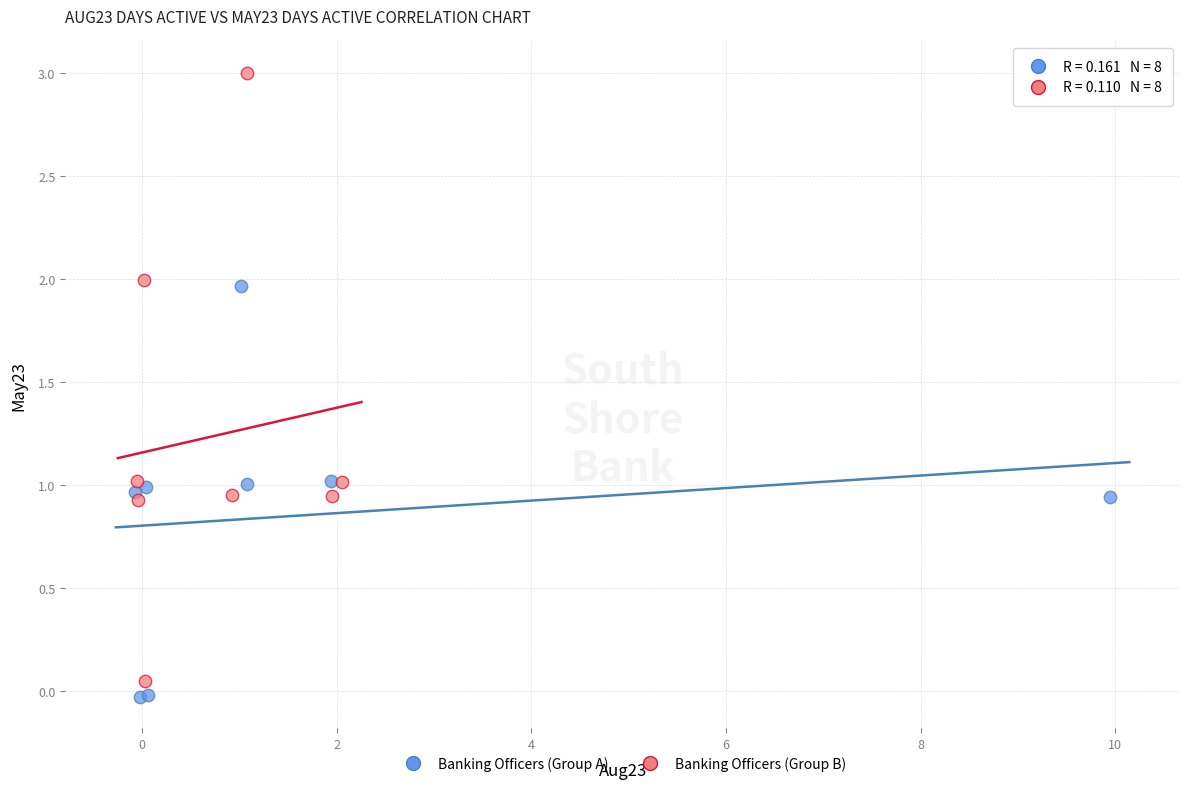

Which series contains the highest Y value?

Banking Officers (Group B)